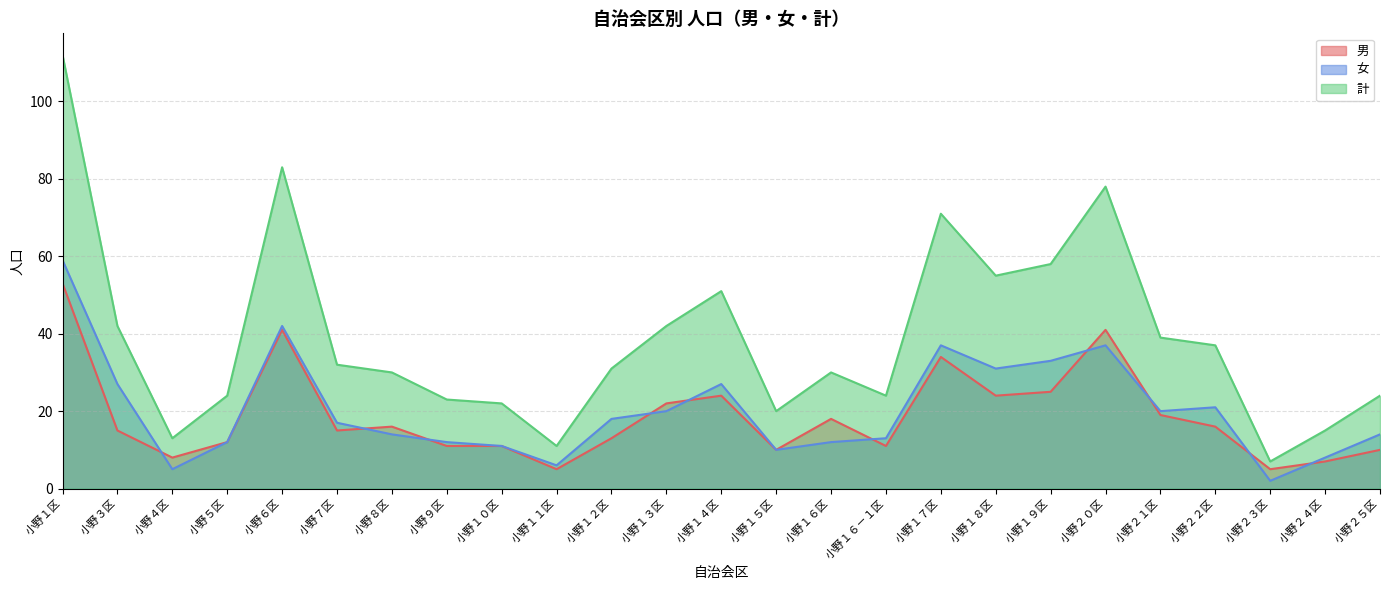

What is the sum of the 計 values at 小野１８区 and 小野４区?

68